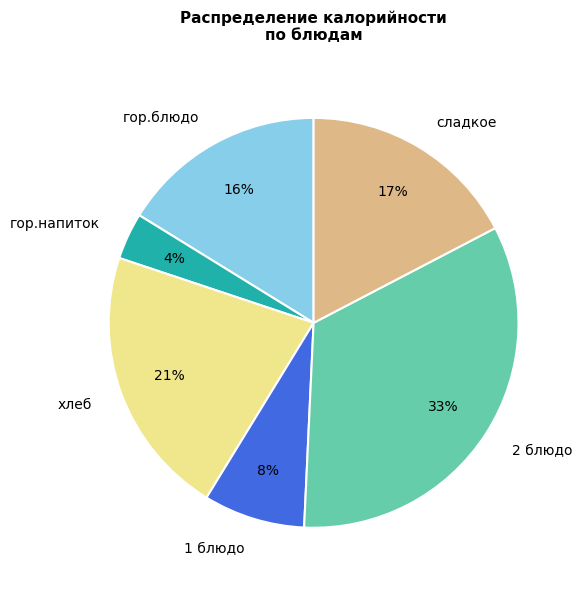

How many slices are in this pie chart?

6